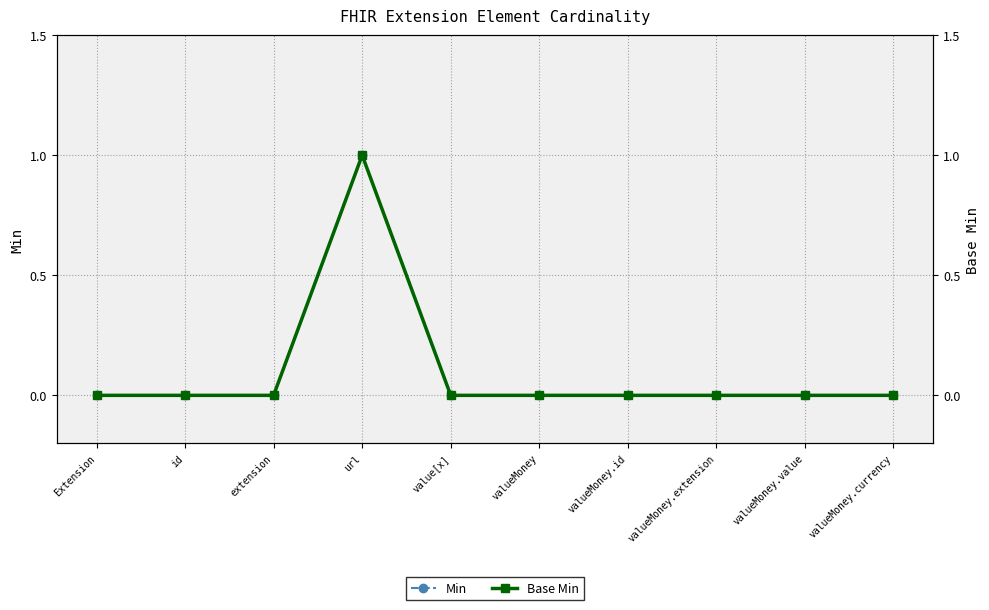

True or false: Min and Base Min cross at least once.

False